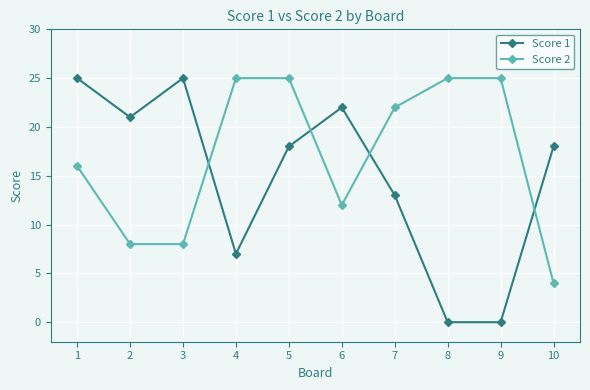

What is the maximum value for Score 2?

25